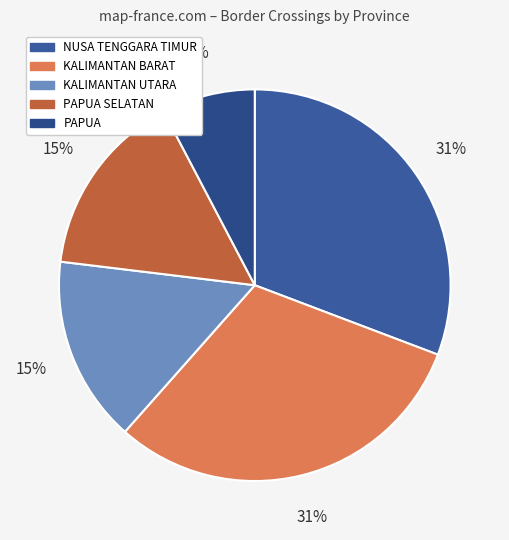

Which category has the smallest portion of the pie?

PAPUA